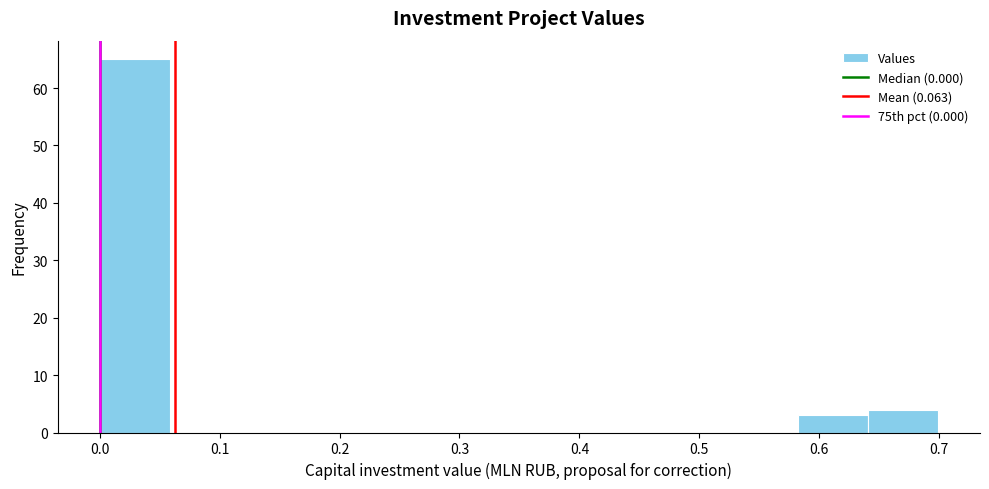

What is the height of the bar covering 0.00 to 0.06 on the x-axis? Neither the bar edges nor the heights are printed on the chart, so give them approximately, as read against the axes.

65